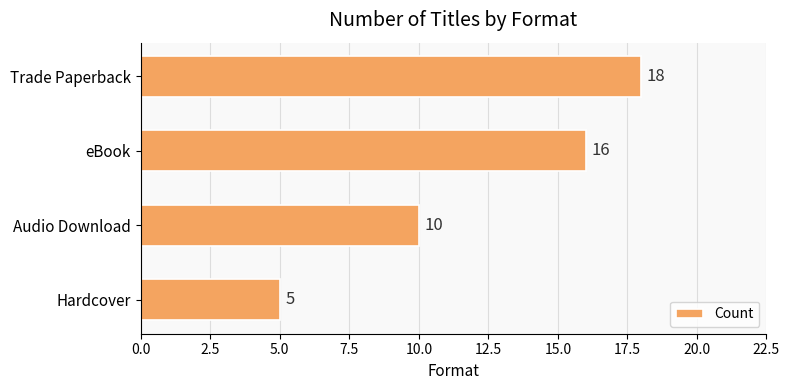

Which label corresponds to the smallest value in the chart?

Hardcover